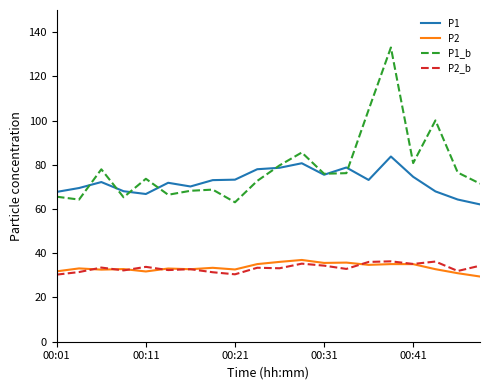

What is the greatest value displayed?

133.1